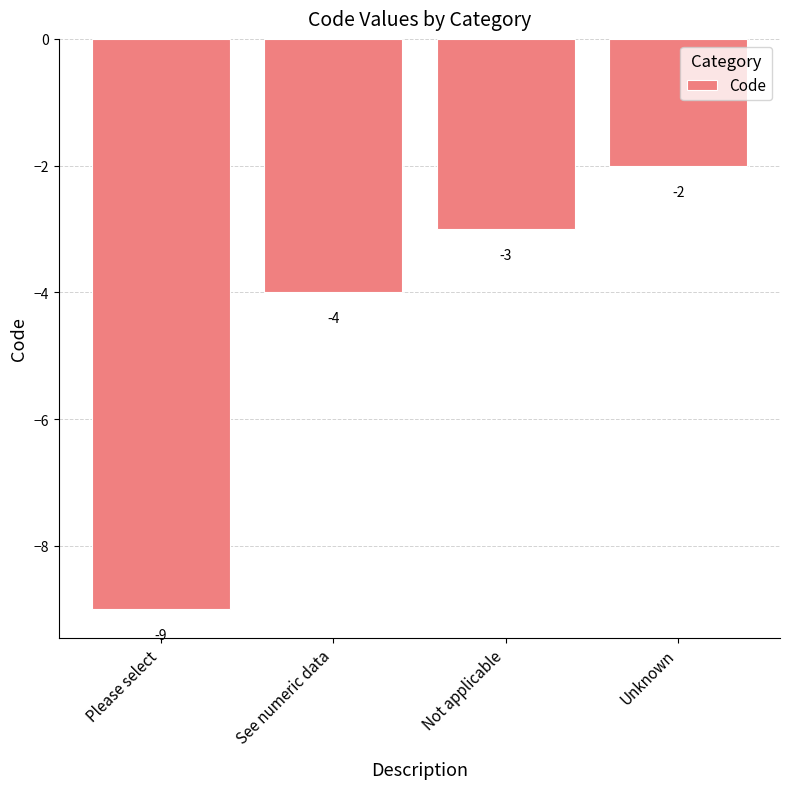

What is the change in value from See numeric data to Unknown?

+2